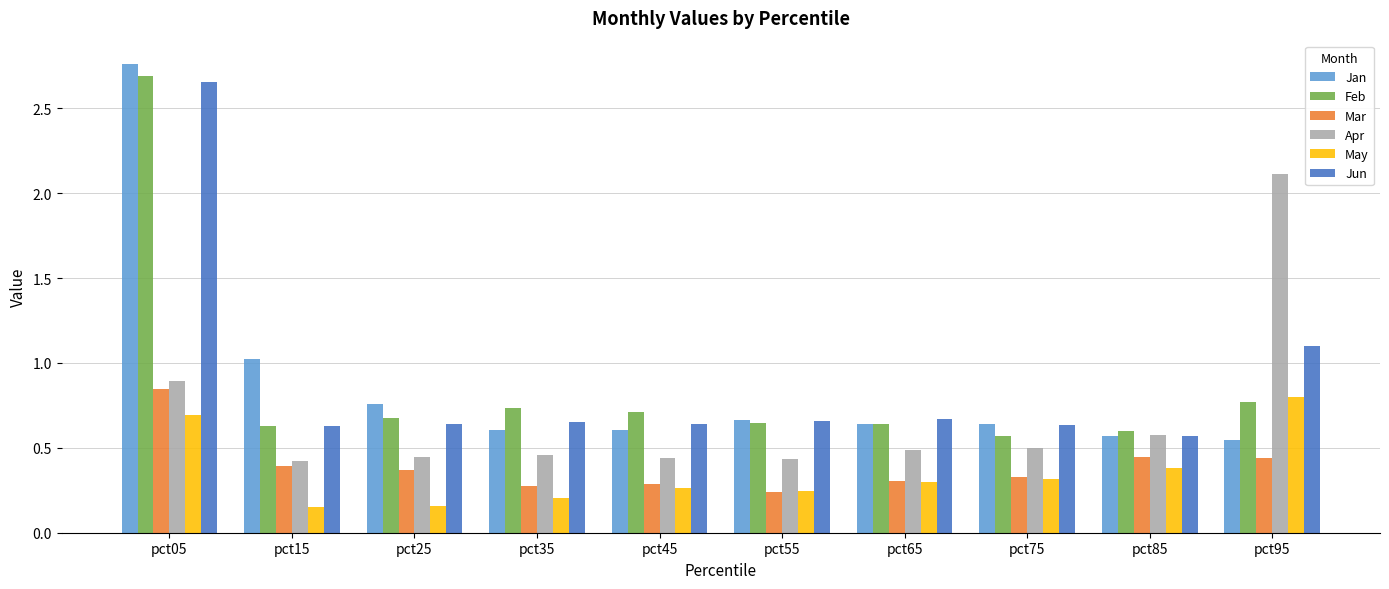

Rank the series by their maximum value, from lowest to highest.

May, Mar, Apr, Jun, Feb, Jan